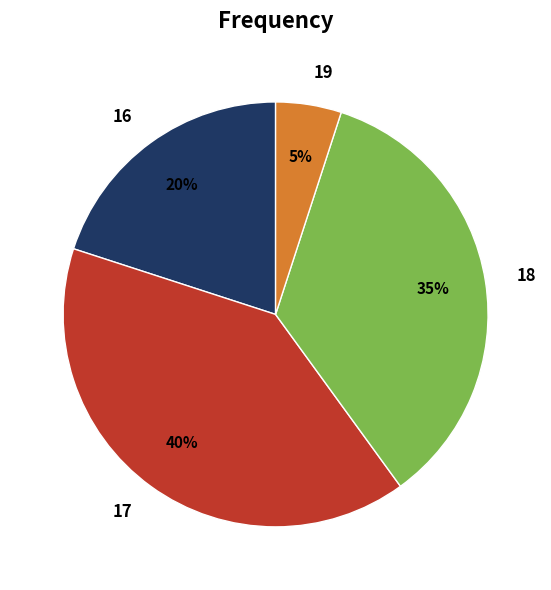

Which slice is the largest?

17